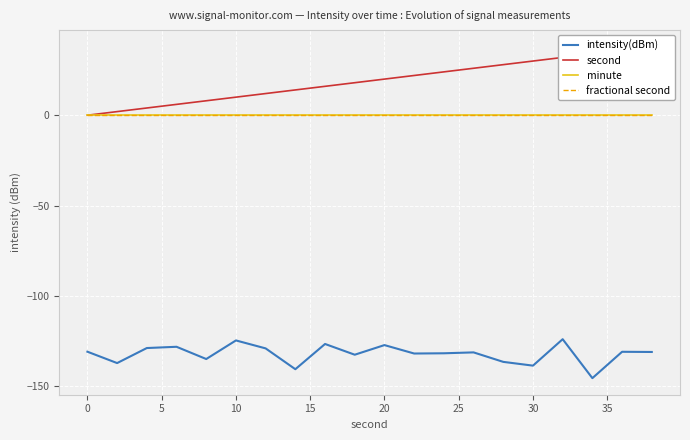

Which series has the widest spread of values?

second